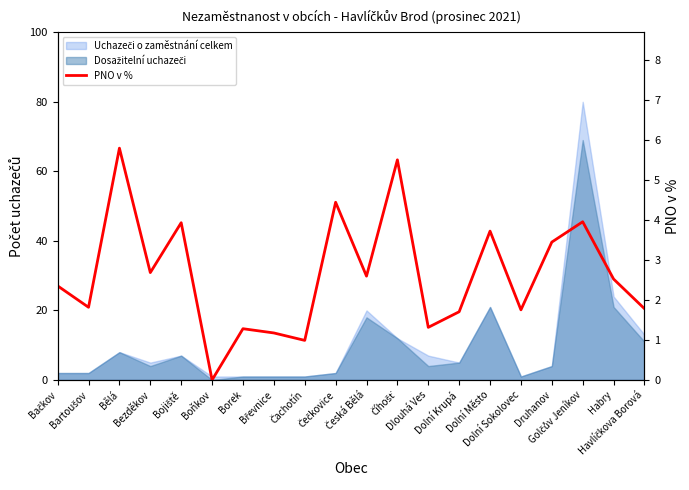

How many lines are shown in the chart?

1